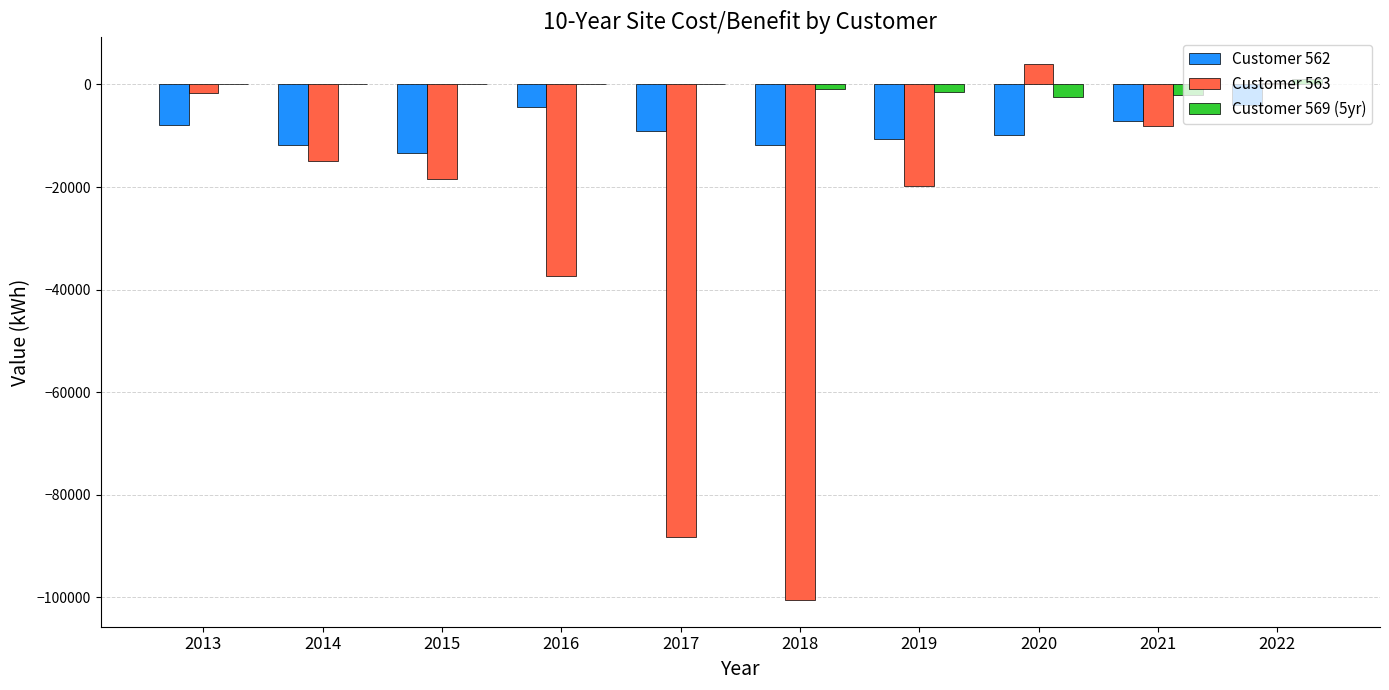

What is the average value of the Customer 563 series?

-28472